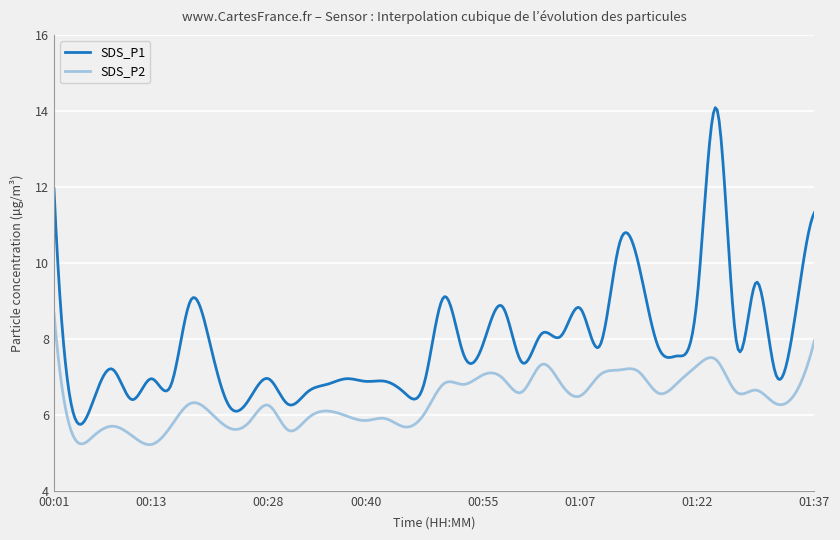

Which series has the widest spread of values?

SDS_P1